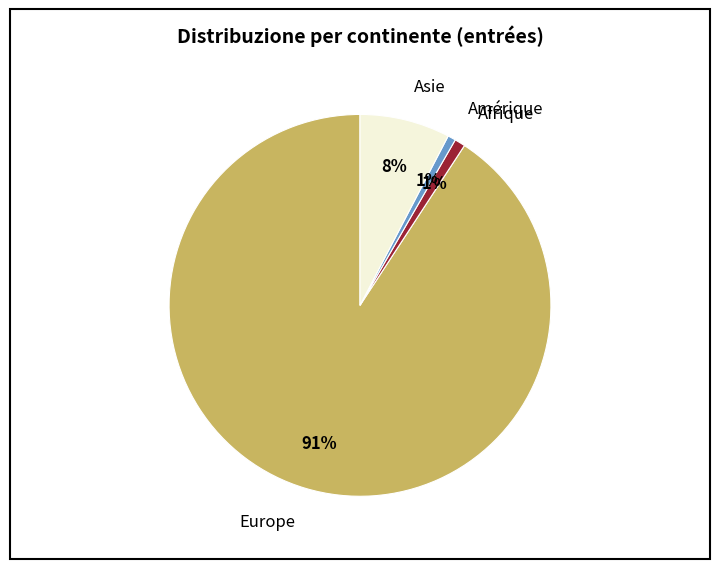

How many segments does this pie chart have?

4